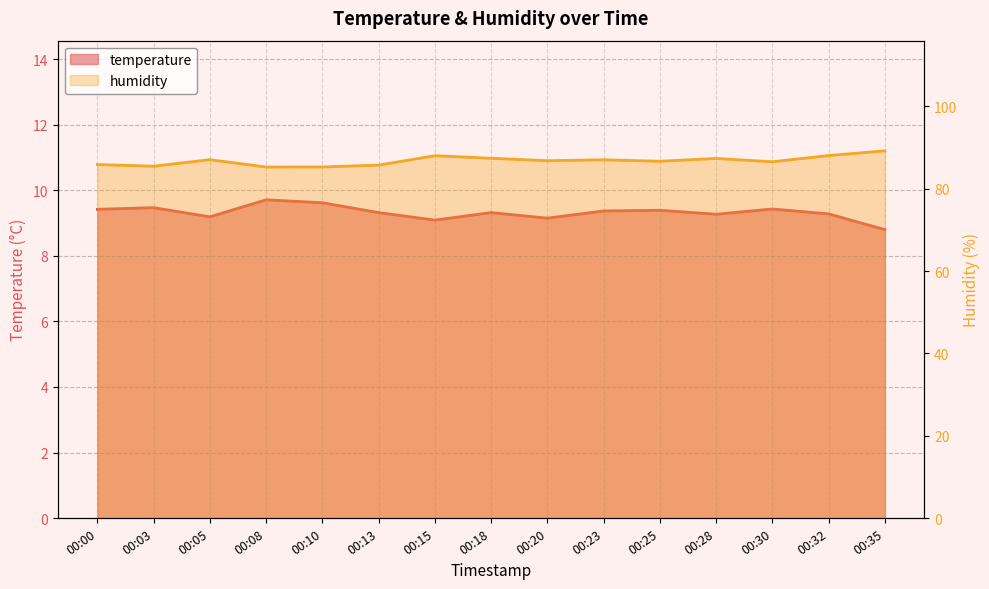

Reading right to left, transcribe all the data shown in this chart.

temperature: 8.8	9.3	9.4	9.3	9.4	9.4	9.2	9.3	9.1	9.3	9.6	9.7	9.2	9.5	9.4
humidity: 89.2	88.1	86.5	87.3	86.7	87.0	86.8	87.4	88.0	85.7	85.3	85.3	87.0	85.5	85.9